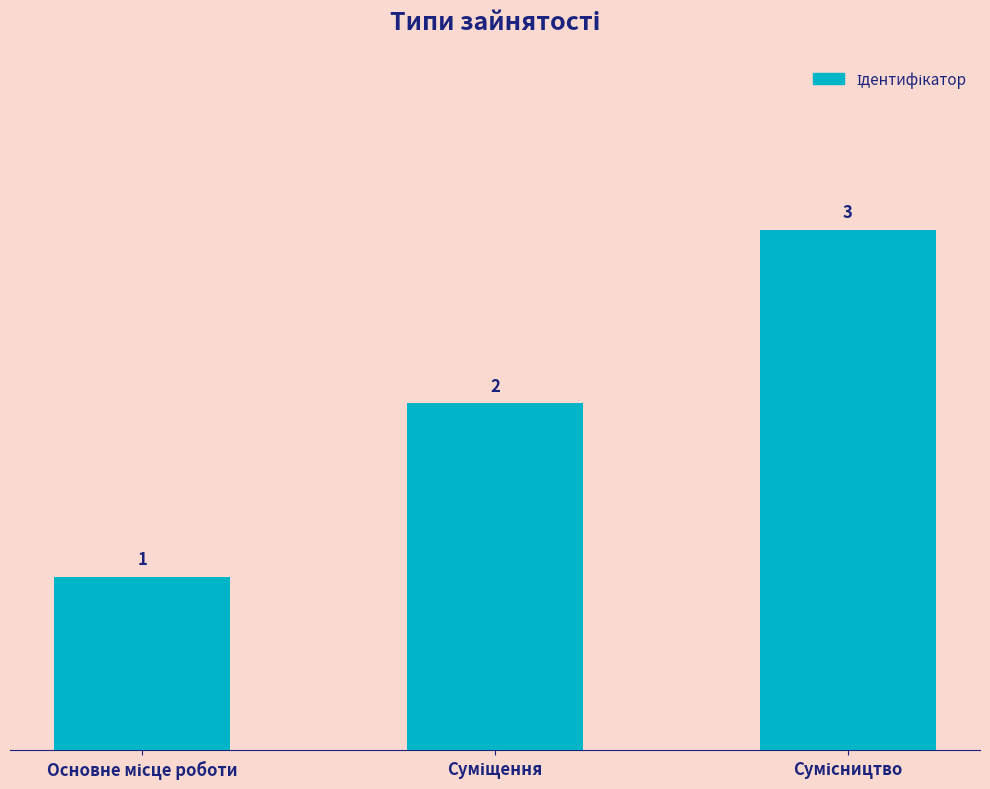

What is the value of the 2nd bar from the left?

2